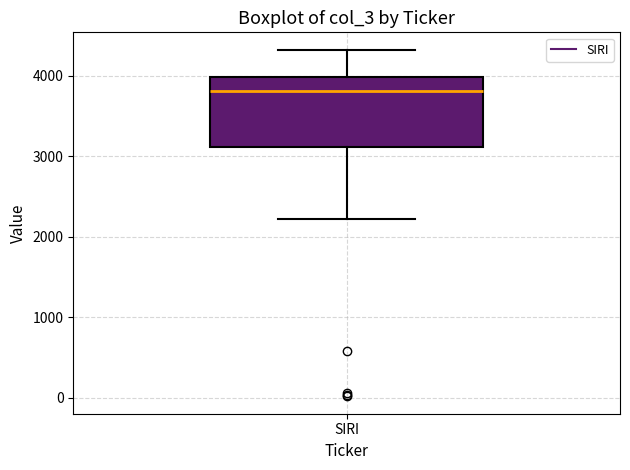

Read this box plot against the y-axis: the position of the median line, the range covered by the box, and the ends of both whiskers. The values are not printed on the chart, so give them approximately, as read against the axis.

median 3800, box 3100 to 4000, whiskers 2200 to 4300